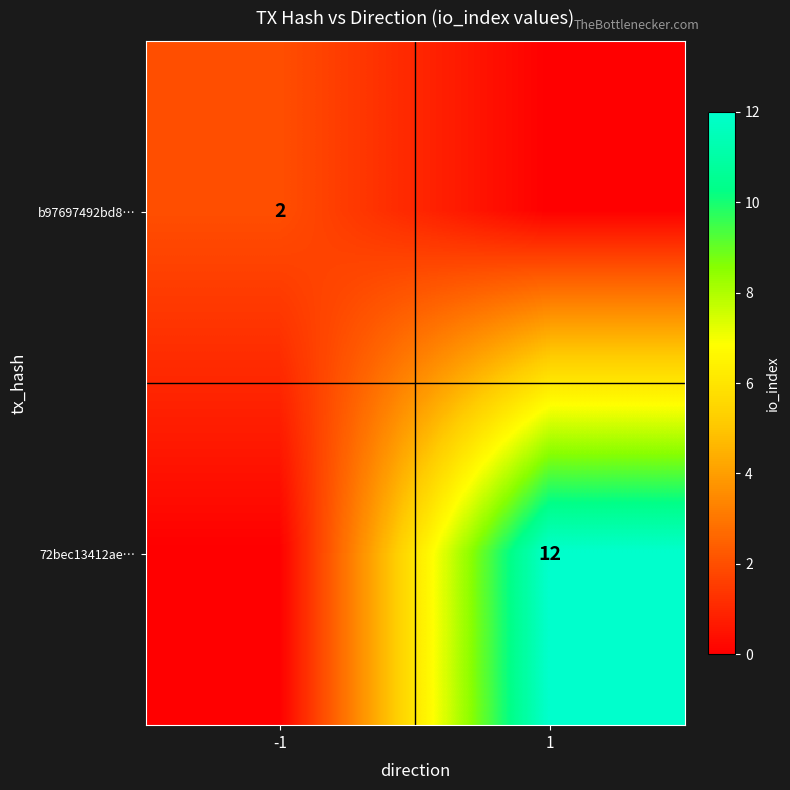

The 72bec13412ae… series shows 4 at 1. True or false?

False